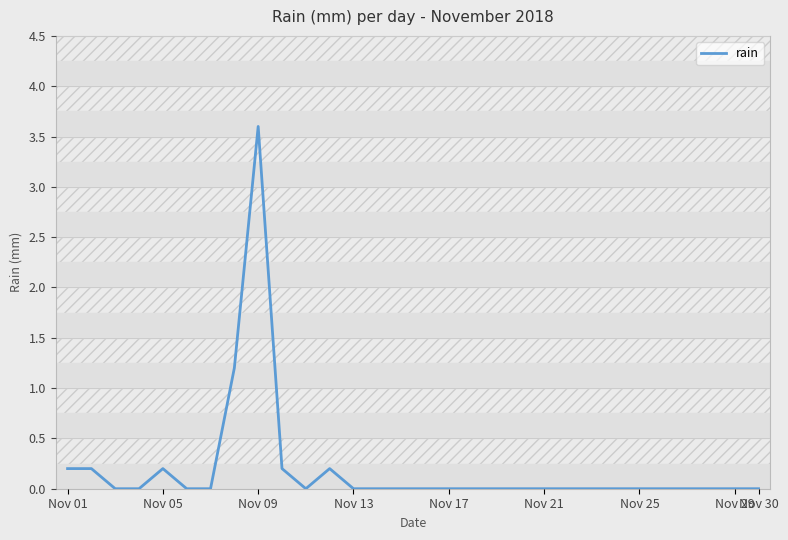

What is the greatest value displayed?

3.6